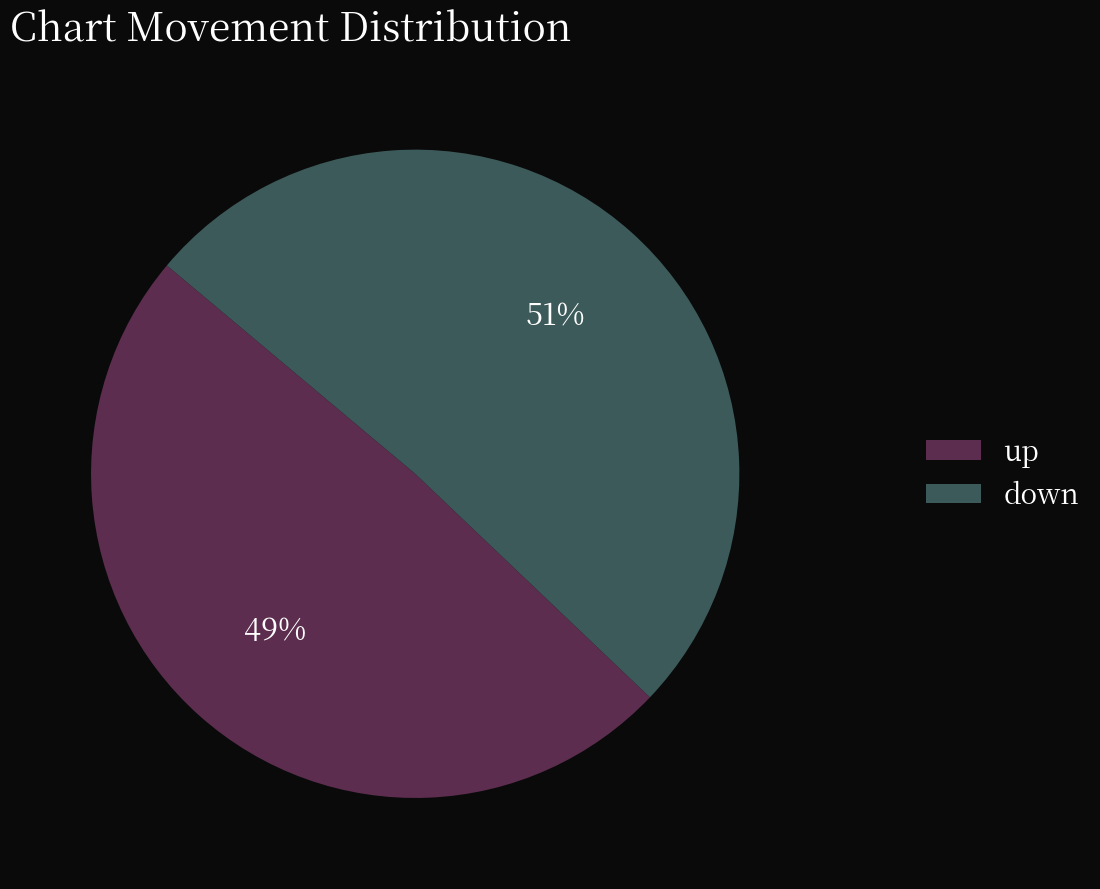

Between up and down, which is larger?

down